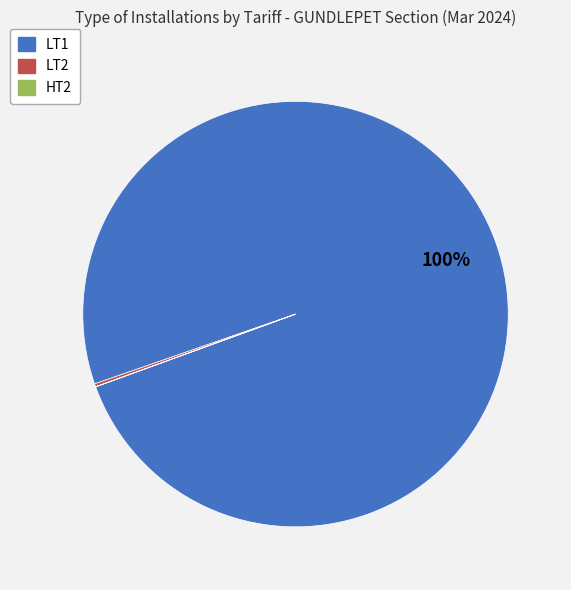

Is there any slice that represents more than half of the pie?

Yes